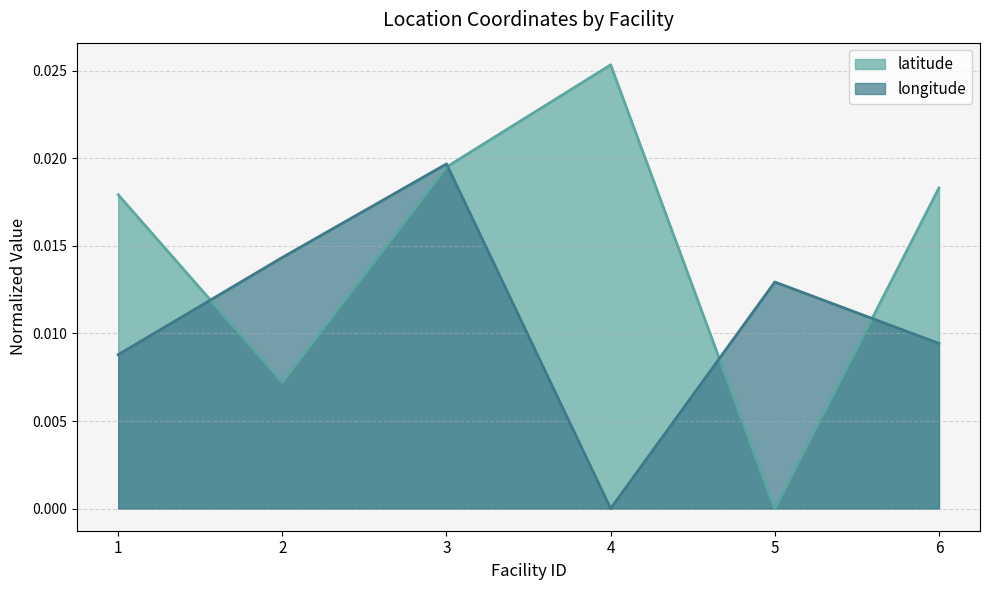

At which label does latitude reach its peak?

4